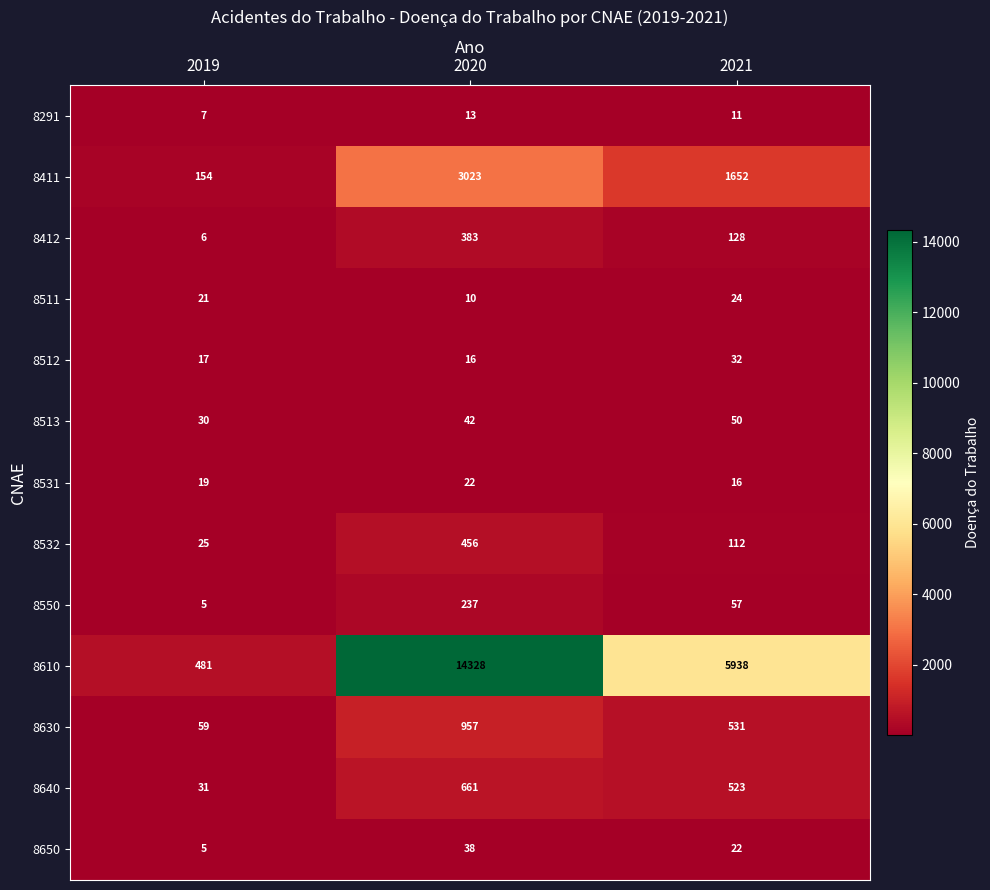

At which label does 8532 first exceed 112?

2020